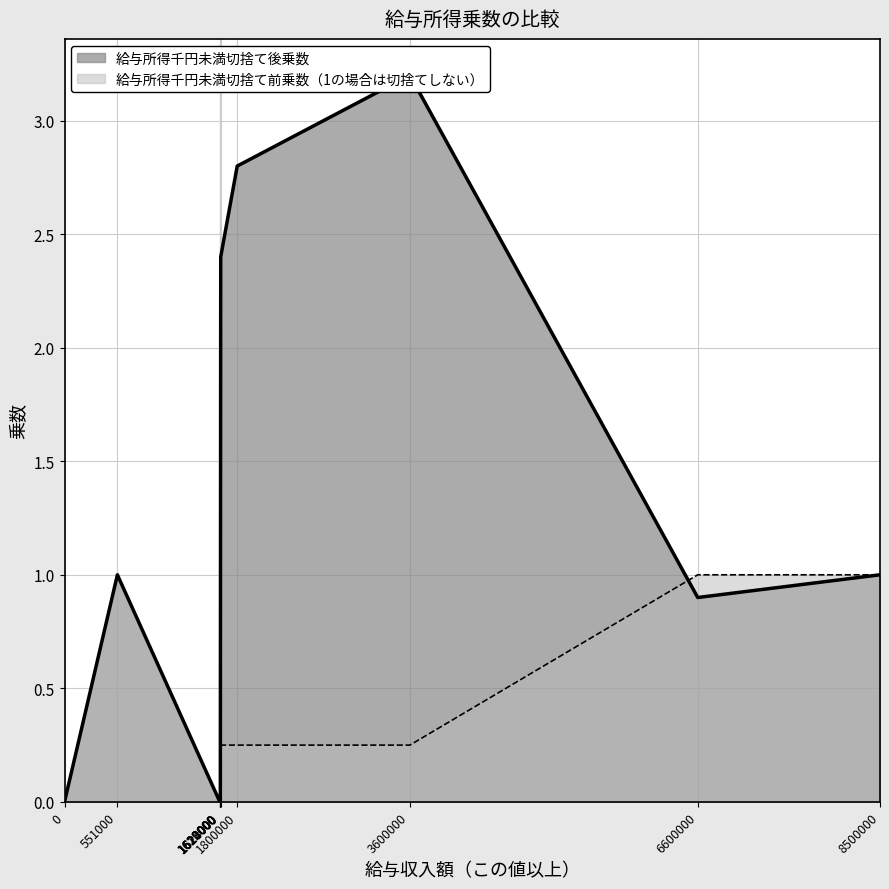

How many lines are shown in the chart?

2